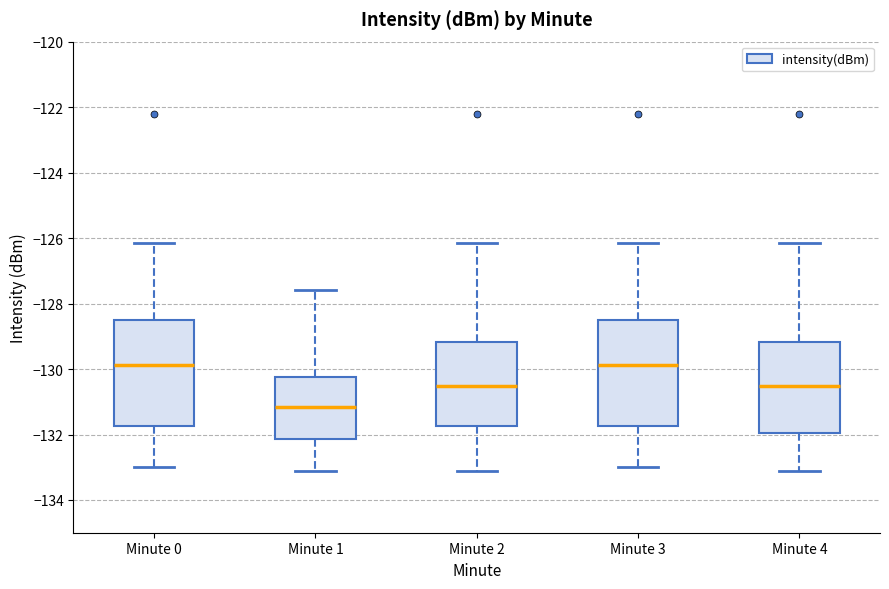

Reading left to right, read every box against the y-axis: the position of its median line, the range the box covers, and the ends of its whiskers. The values are not printed on the chart, so give them approximately, as read against the axis.

Minute 0: median -129.8, box -131.8 to -128.6, whiskers -133.0 to -126.2
Minute 1: median -131.2, box -132.2 to -130.2, whiskers -133.2 to -127.6
Minute 2: median -130.6, box -131.8 to -129.2, whiskers -133.2 to -126.2
Minute 3: median -129.8, box -131.8 to -128.6, whiskers -133.0 to -126.2
Minute 4: median -130.6, box -132.0 to -129.2, whiskers -133.2 to -126.2